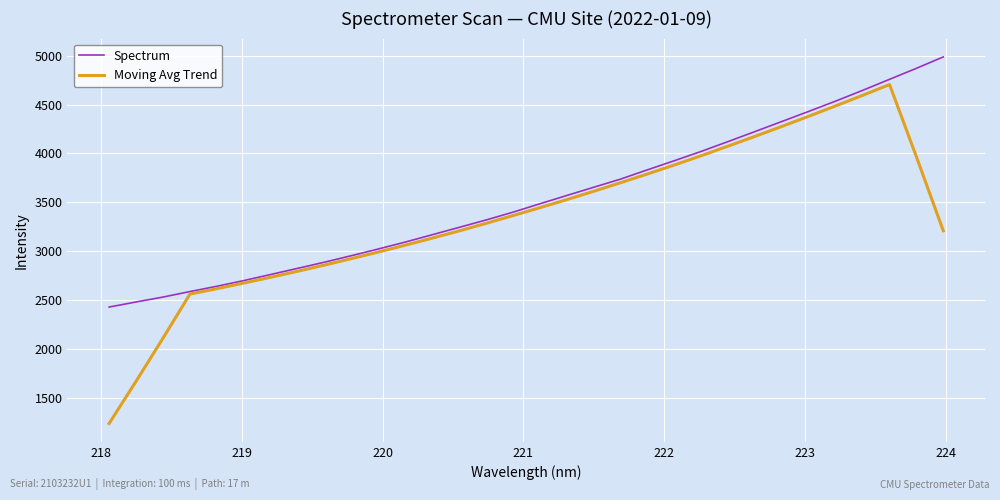

What are all the series names shown in the legend?

Spectrum, Moving Avg Trend